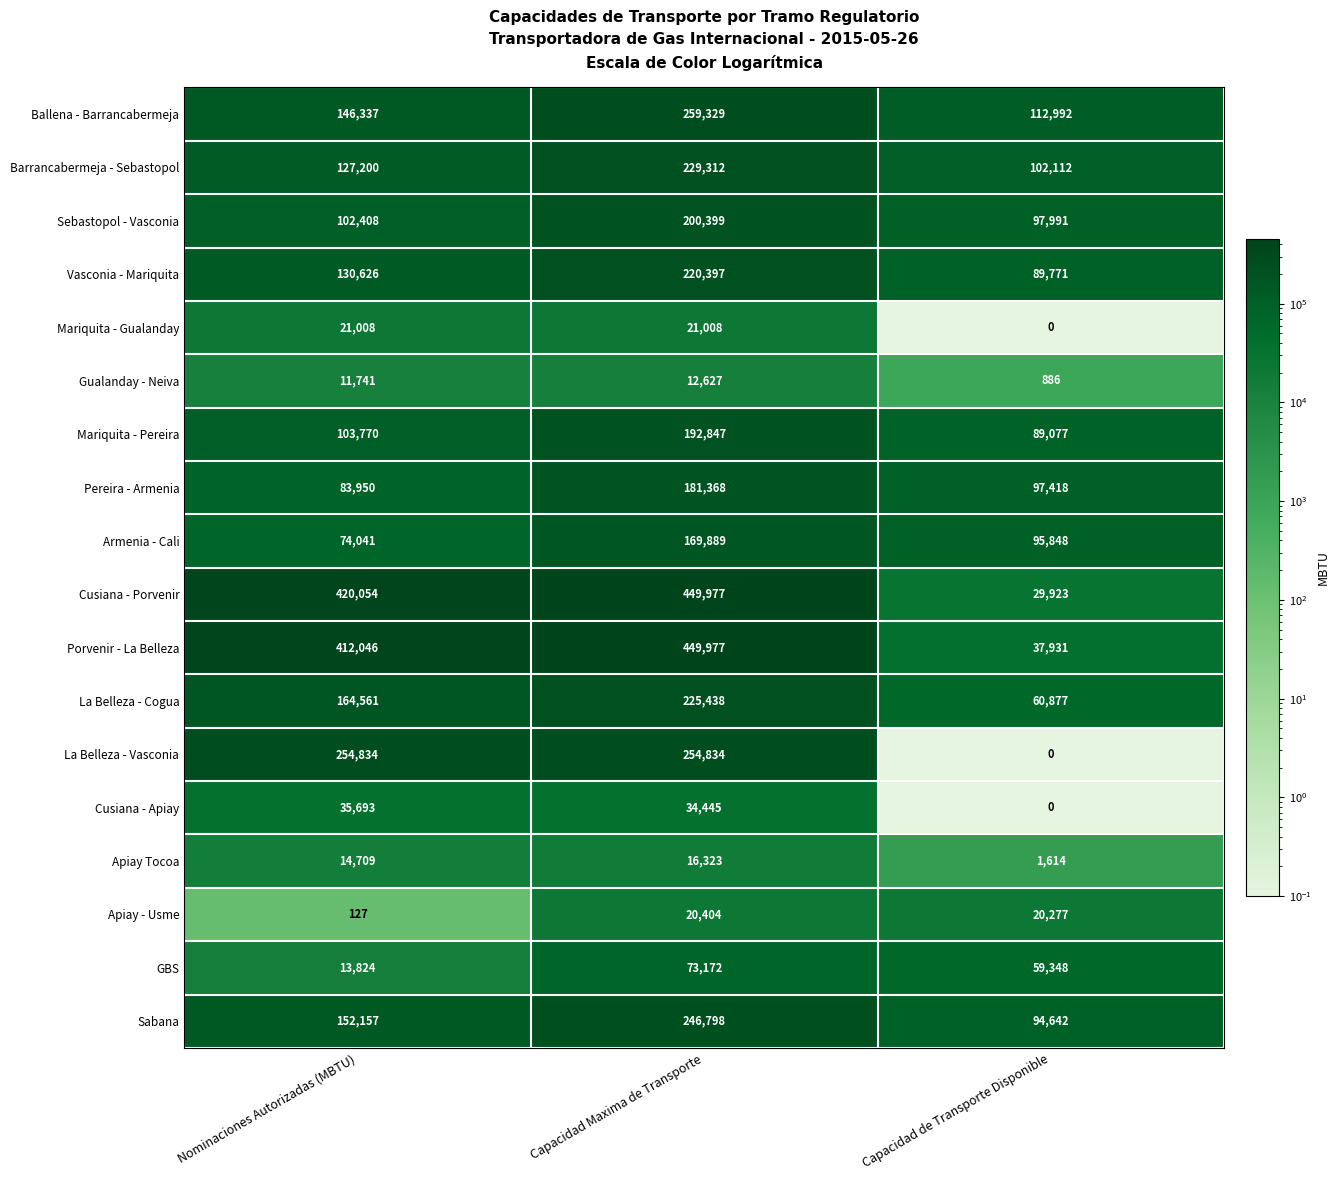

What is the difference between the Porvenir - La Belleza values at Capacidad de Transporte Disponible and Nominaciones Autorizadas (MBTU)?

374115